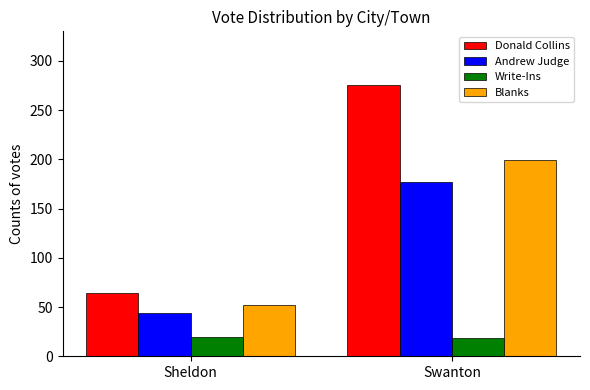

What value does the Donald Collins series have at Swanton, to the nearest 50?

300